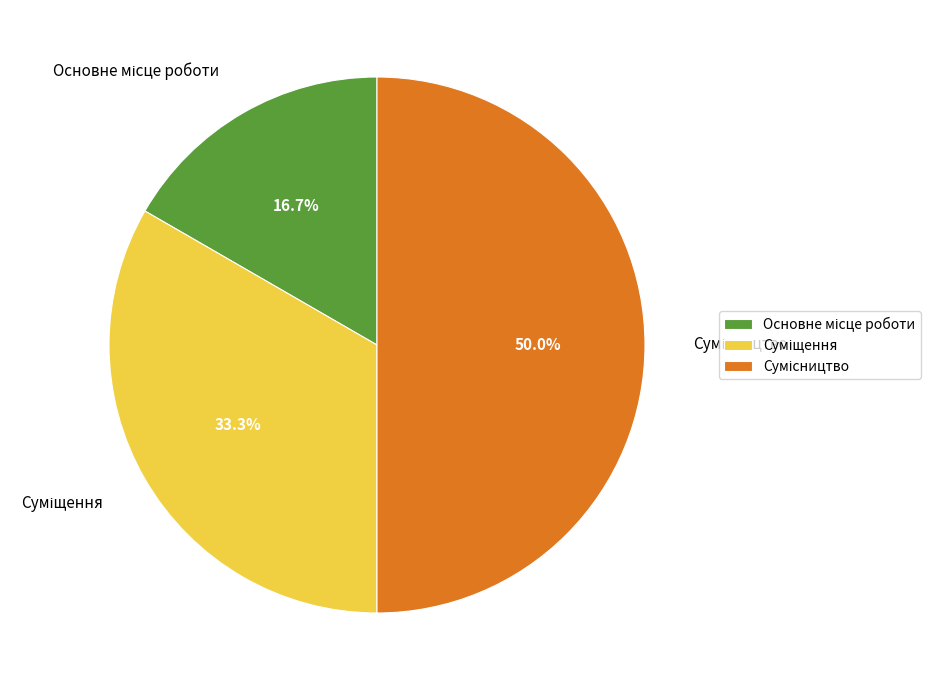

Count the number of slices in the pie.

3